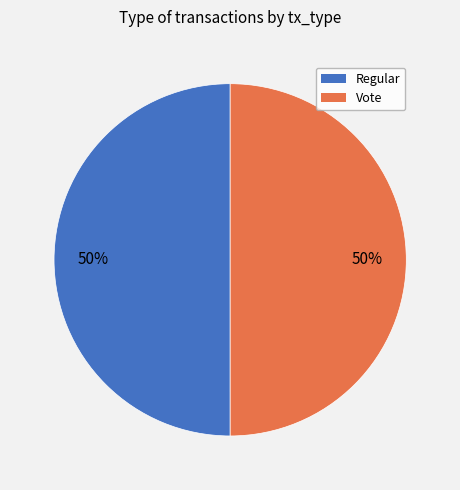

Combined, do Regular and Vote account for over 50%?

Yes